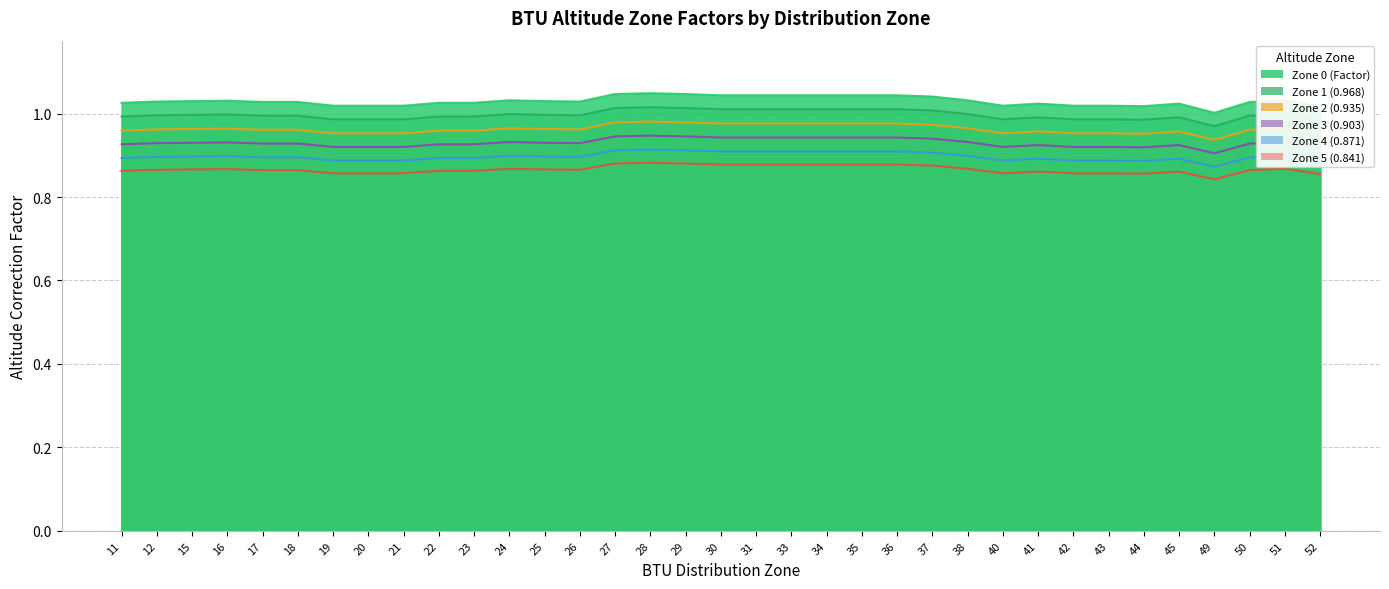

What are all the series names shown in the legend?

Zone 0 (Factor), Zone 1 (0.968), Zone 2 (0.935), Zone 3 (0.903), Zone 4 (0.871), Zone 5 (0.841)